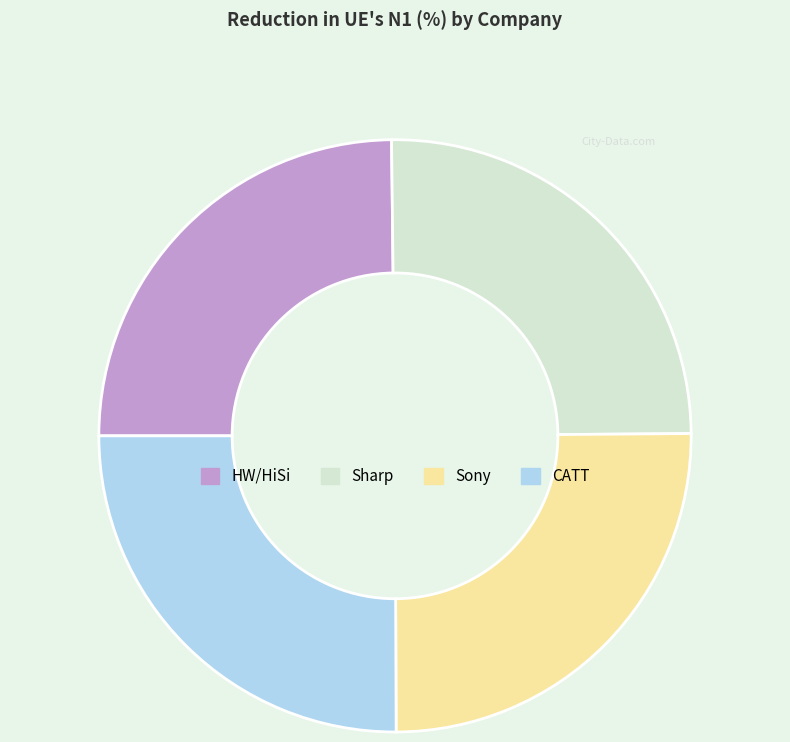

Does HW/HiSi represent more than half of the total?

No